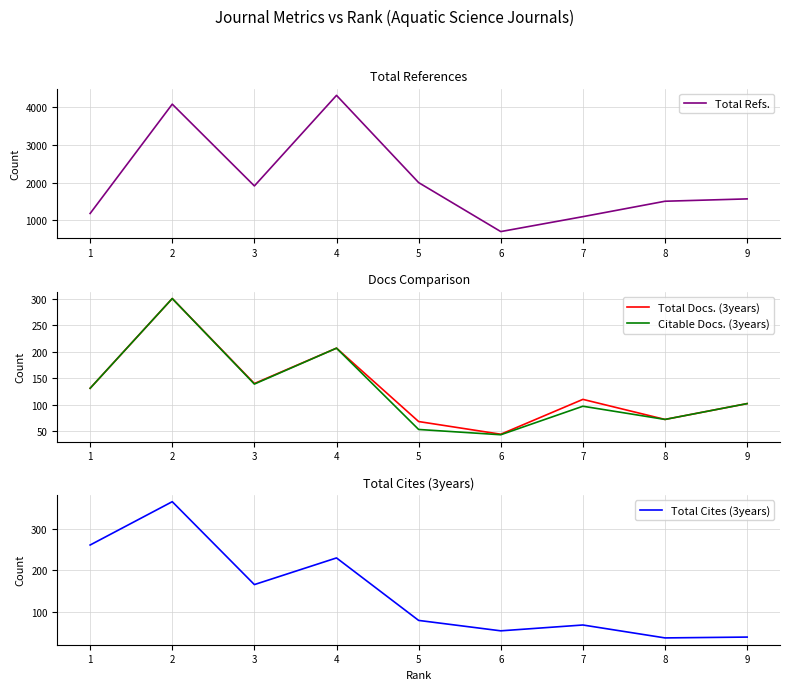

How many categories are shown in the chart?

9